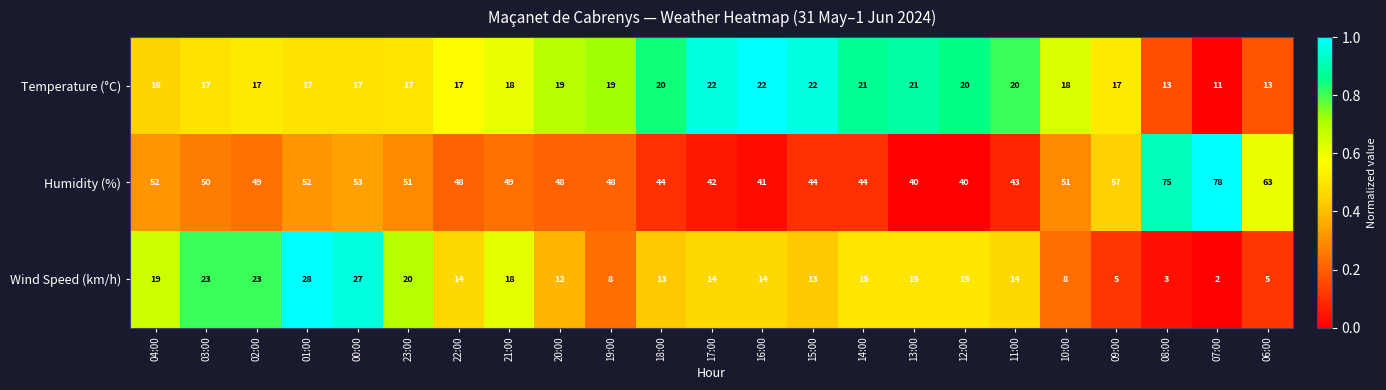

What is the spread (max minus min) of values at 13:00?

25